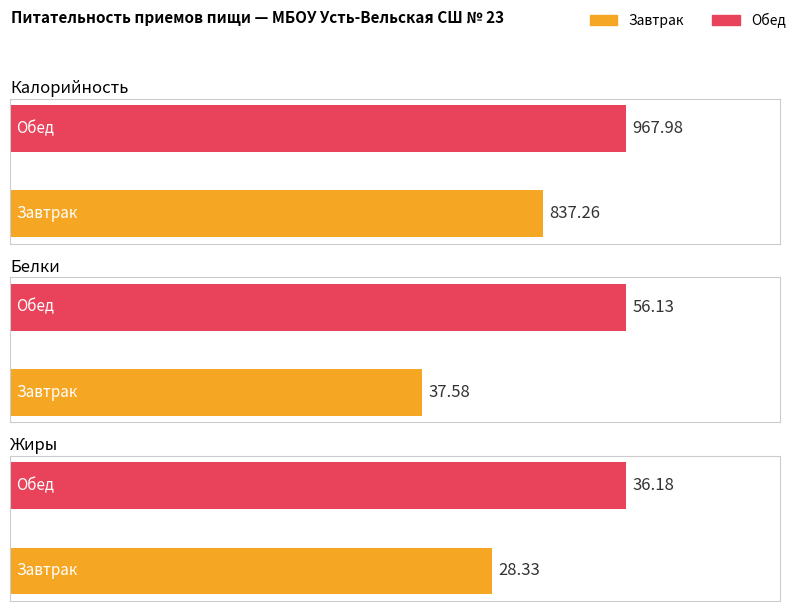

The Жиры series shows 28.3 at Завтрак. True or false?

True